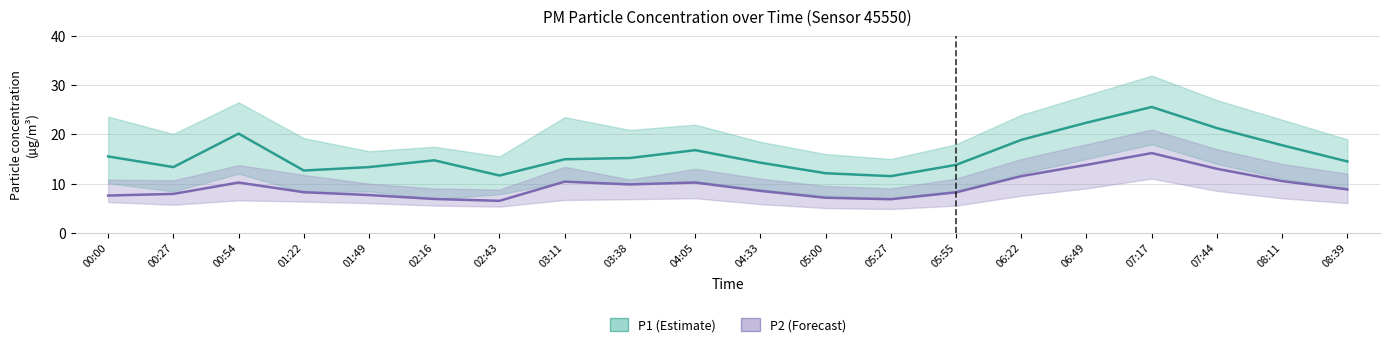

Rank the series by their average value, from lowest to highest.

P2, P1